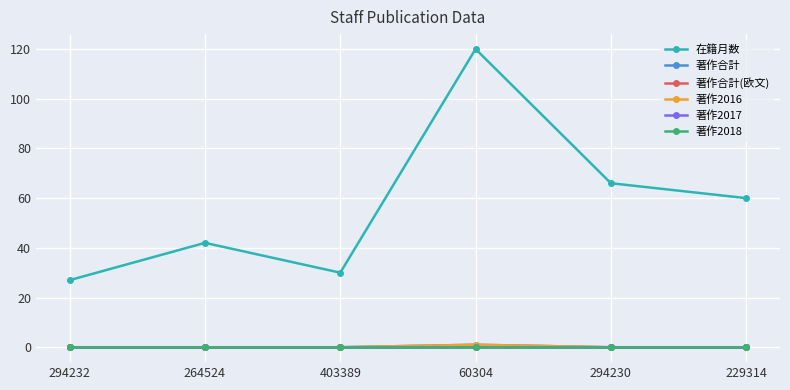

True or false: 著作2016 and 著作2017 intersect in this chart.

False